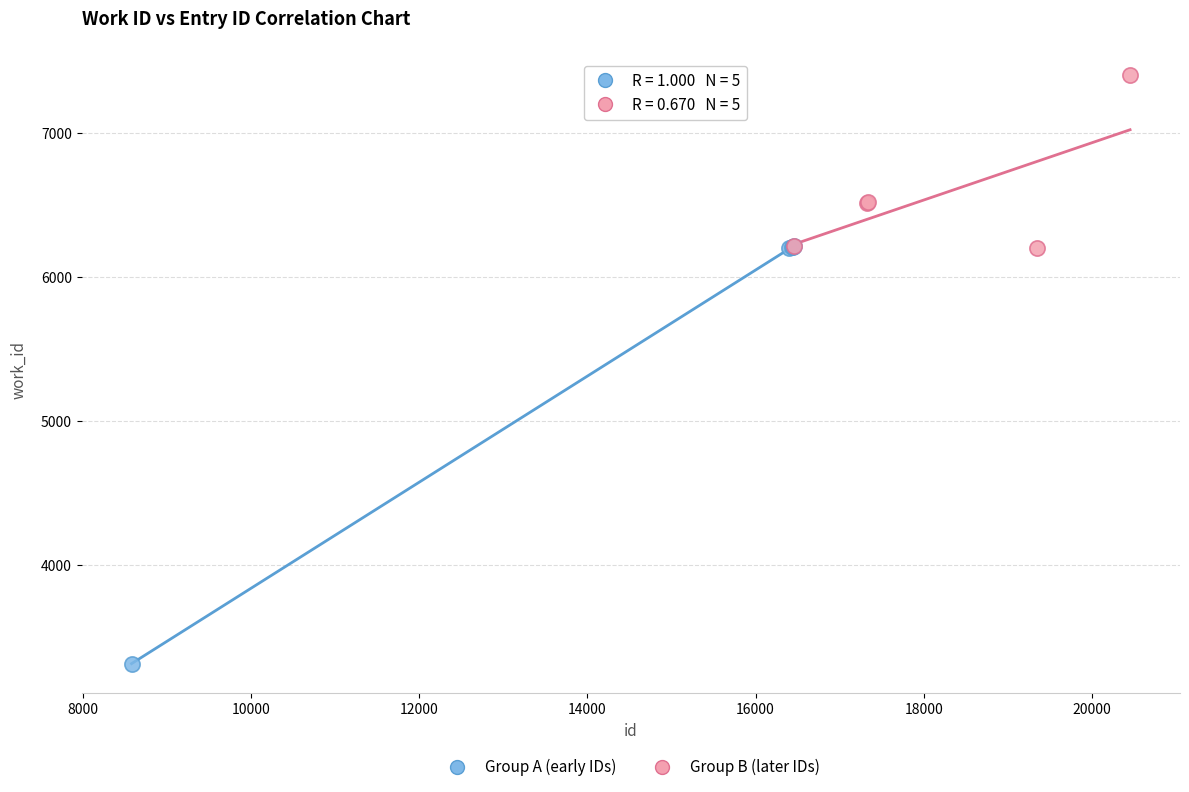

Which series has the largest Y range (max minus min)?

Group A (early IDs)